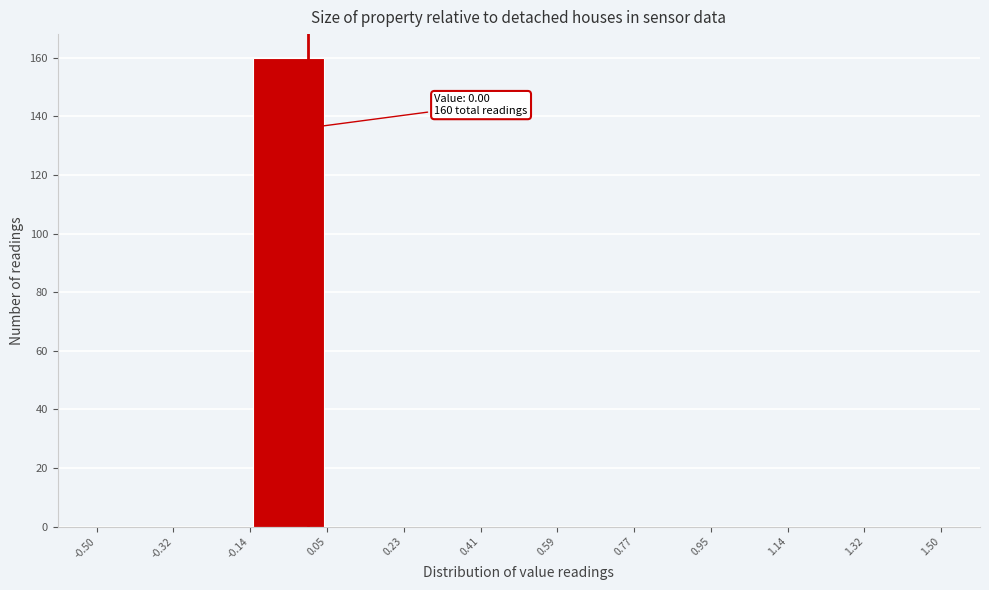

Over which range of the x-axis is the bar tallest?

-0.14 to 0.05